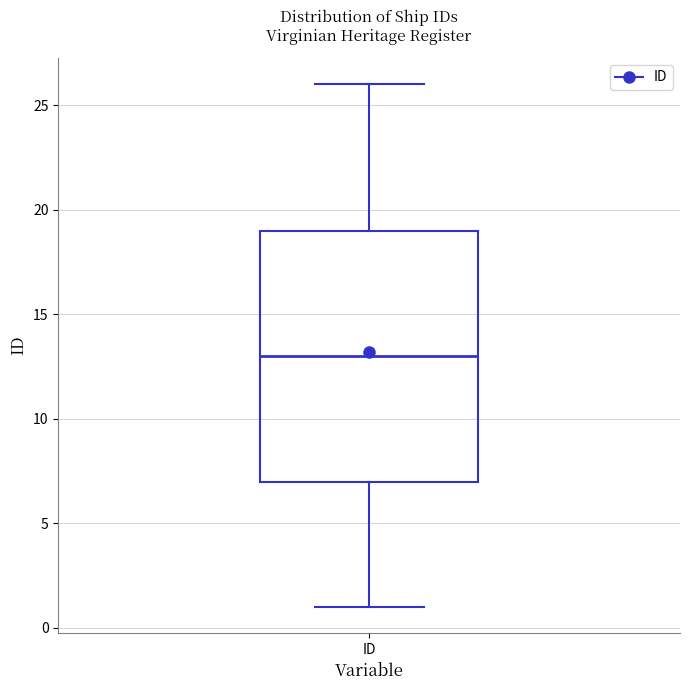

Where does the lower whisker of the box for ID end on the y-axis? The values are not printed on the chart, so give them approximately, as read against the axis.

1